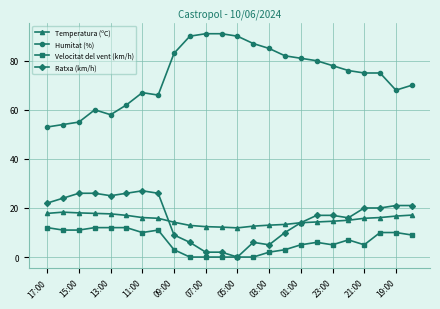

True or false: Temperatura (ºC) and Velocitat del vent (km/h) intersect in this chart.

False